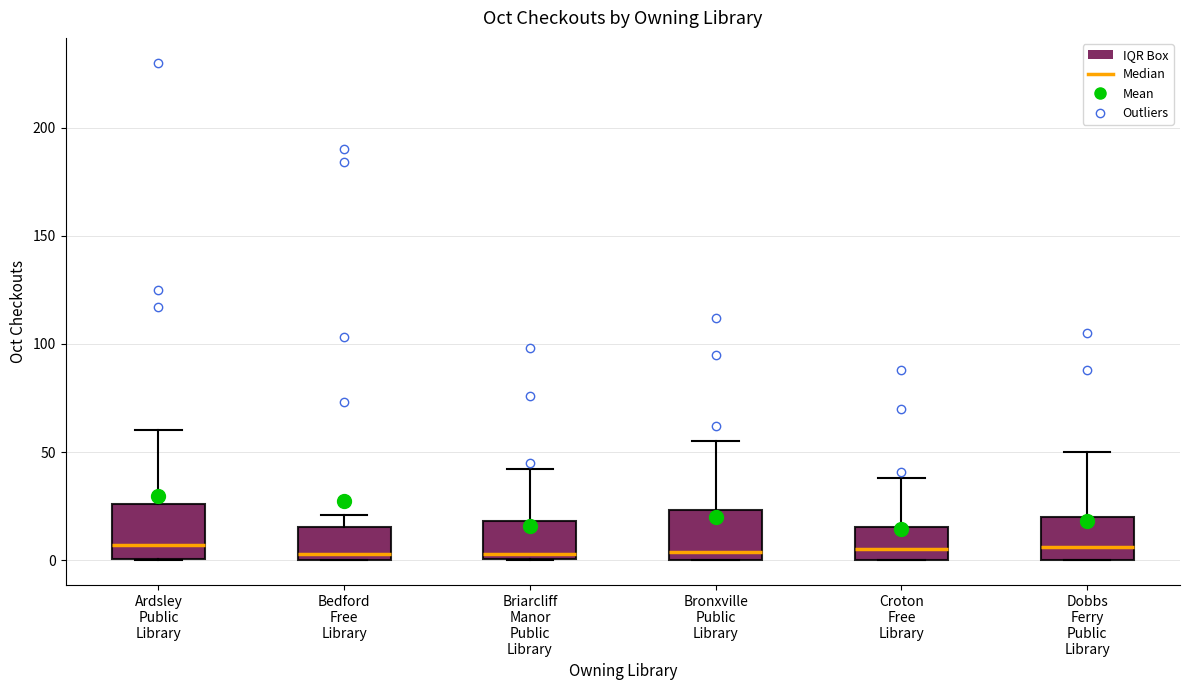

Reading left to right, read every box against the y-axis: the position of its median line, the range the box covers, and the ends of its whiskers. The values are not printed on the chart, so give them approximately, as read against the axis.

Ardsley Public Library: median 5, box 0 to 25, whiskers 0 to 60
Bedford Free Library: median 5, box 0 to 15, whiskers 0 to 20
Briarcliff Manor Public Library: median 5, box 0 to 20, whiskers 0 to 40
Bronxville Public Library: median 5, box 0 to 25, whiskers 0 to 55
Croton Free Library: median 5, box 0 to 15, whiskers 0 to 40
Dobbs Ferry Public Library: median 5, box 0 to 20, whiskers 0 to 50